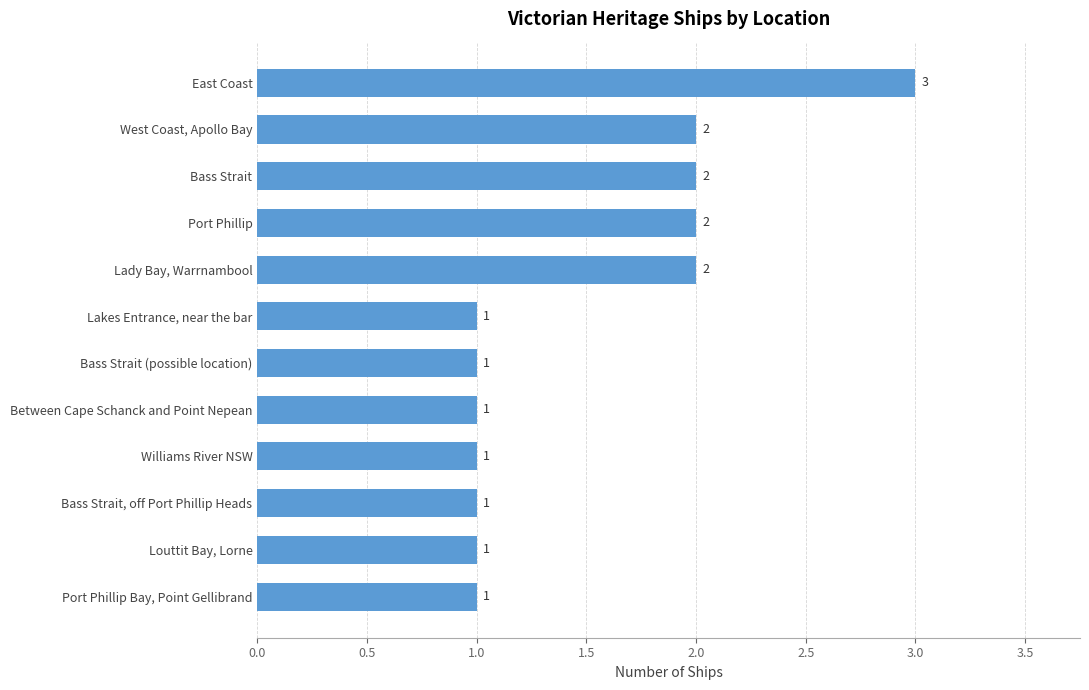

How many values are between 1 and 2?

11